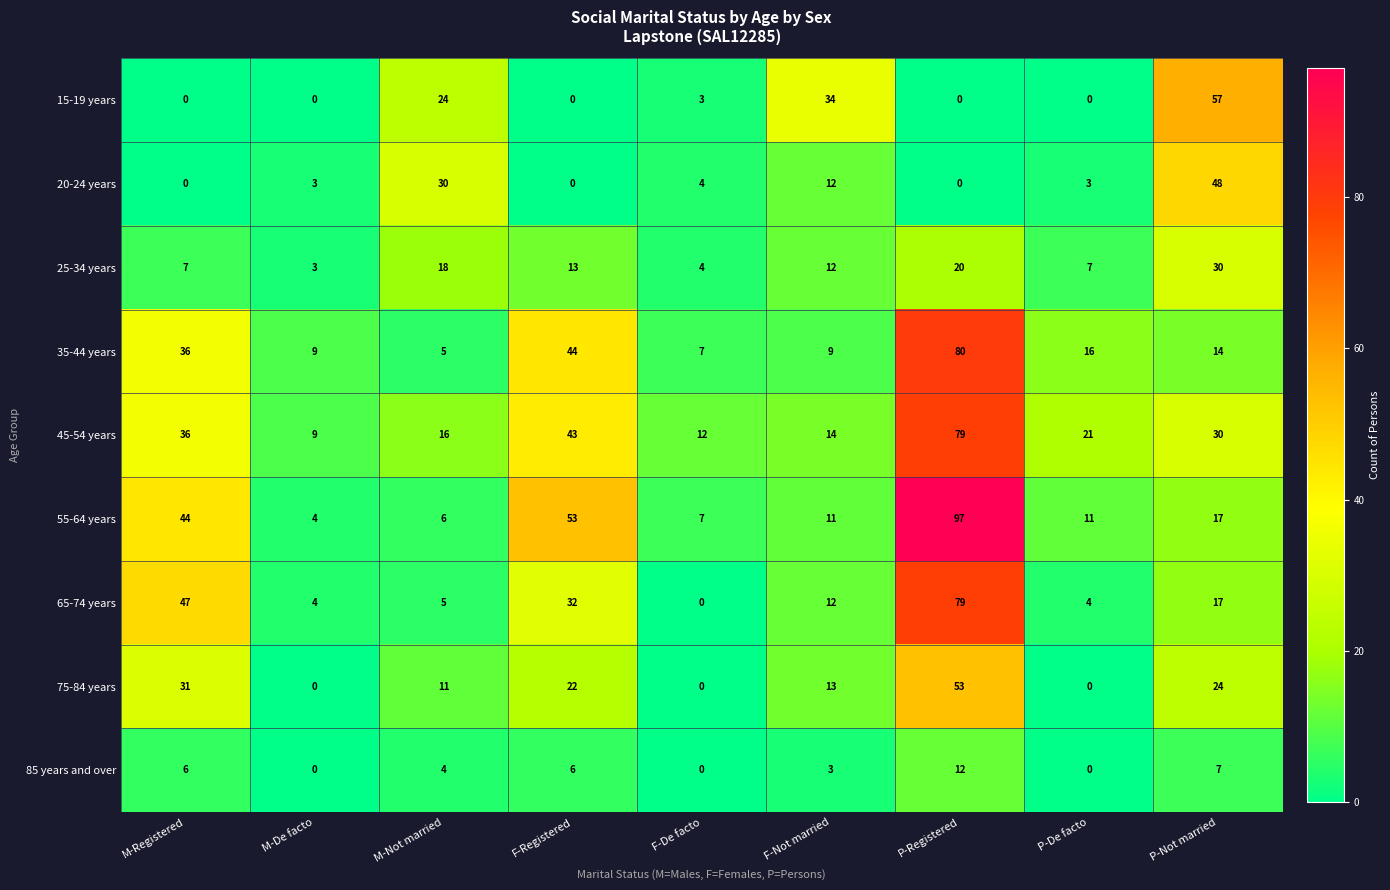

What is the difference between the maximum and minimum values in the 75-84 years series?

53